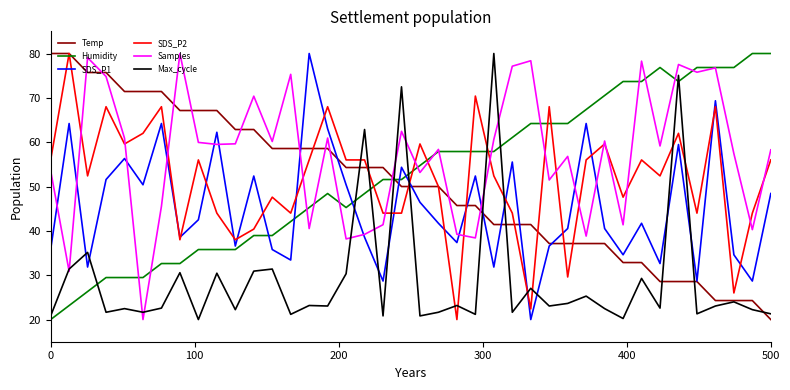

Which series ends up on top after the final intersection of Humidity and SDS_P1?

Humidity